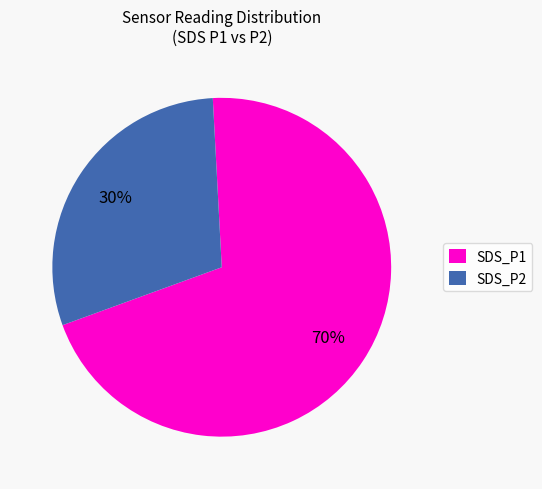

Which slice is the largest?

SDS_P1